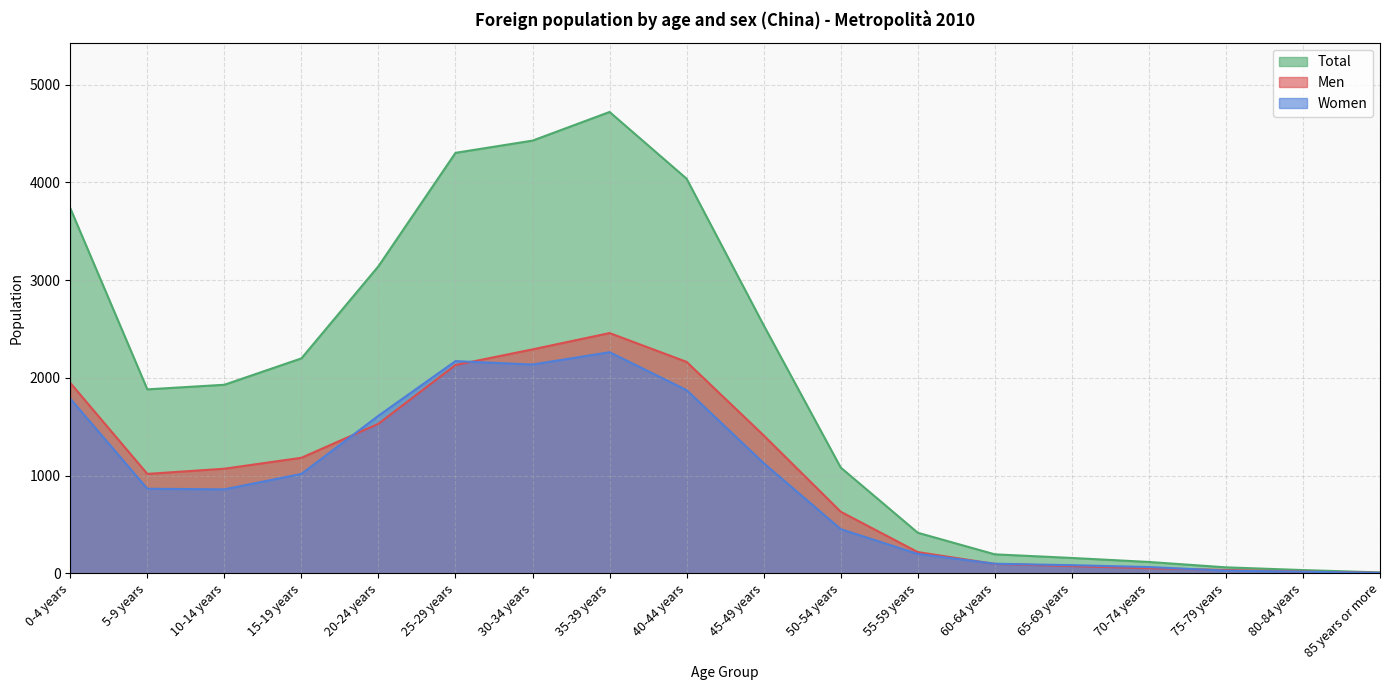

Which series has the largest range (max minus min)?

Total